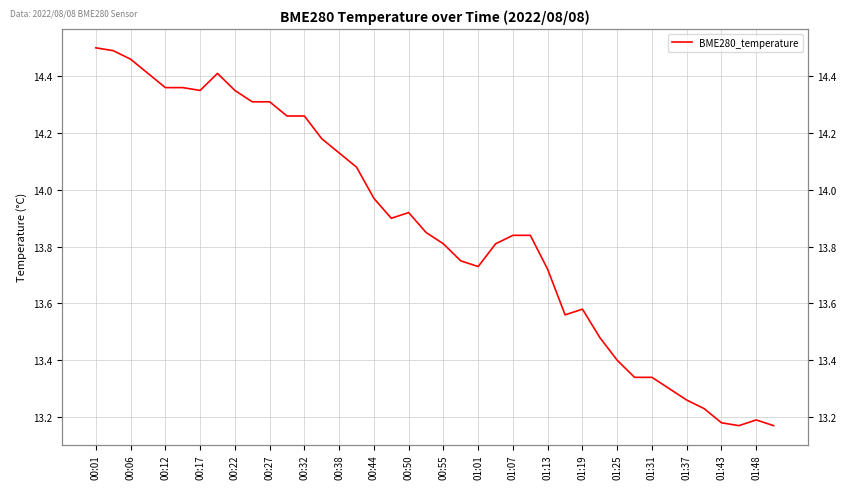

What is the difference between the maximum and minimum values?

1.3